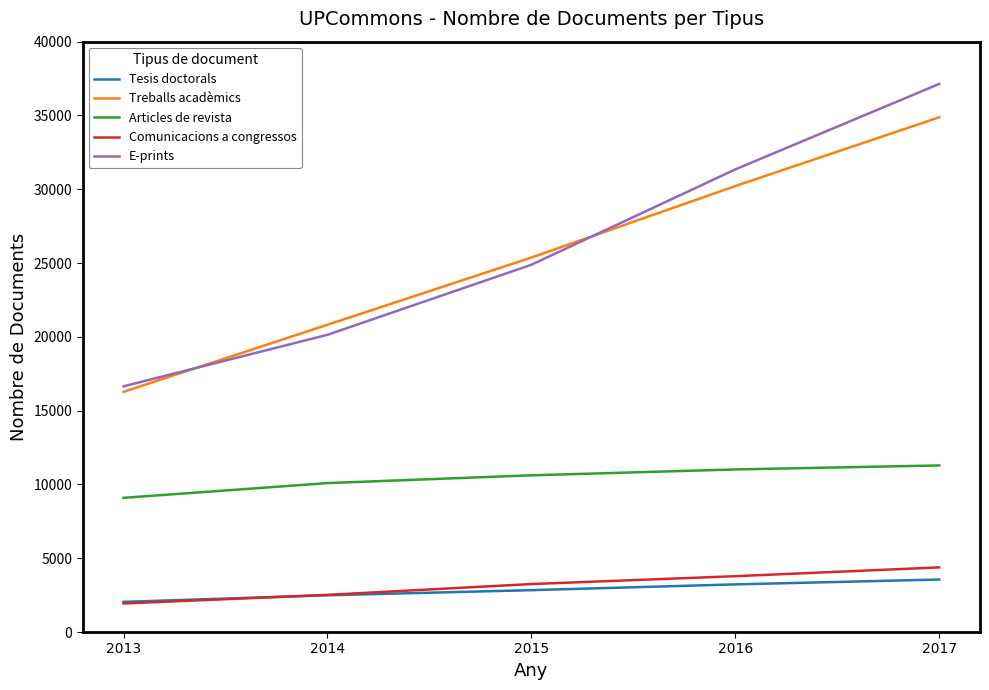

Which series changed the most between 2013 and 2014?

Treballs acadèmics